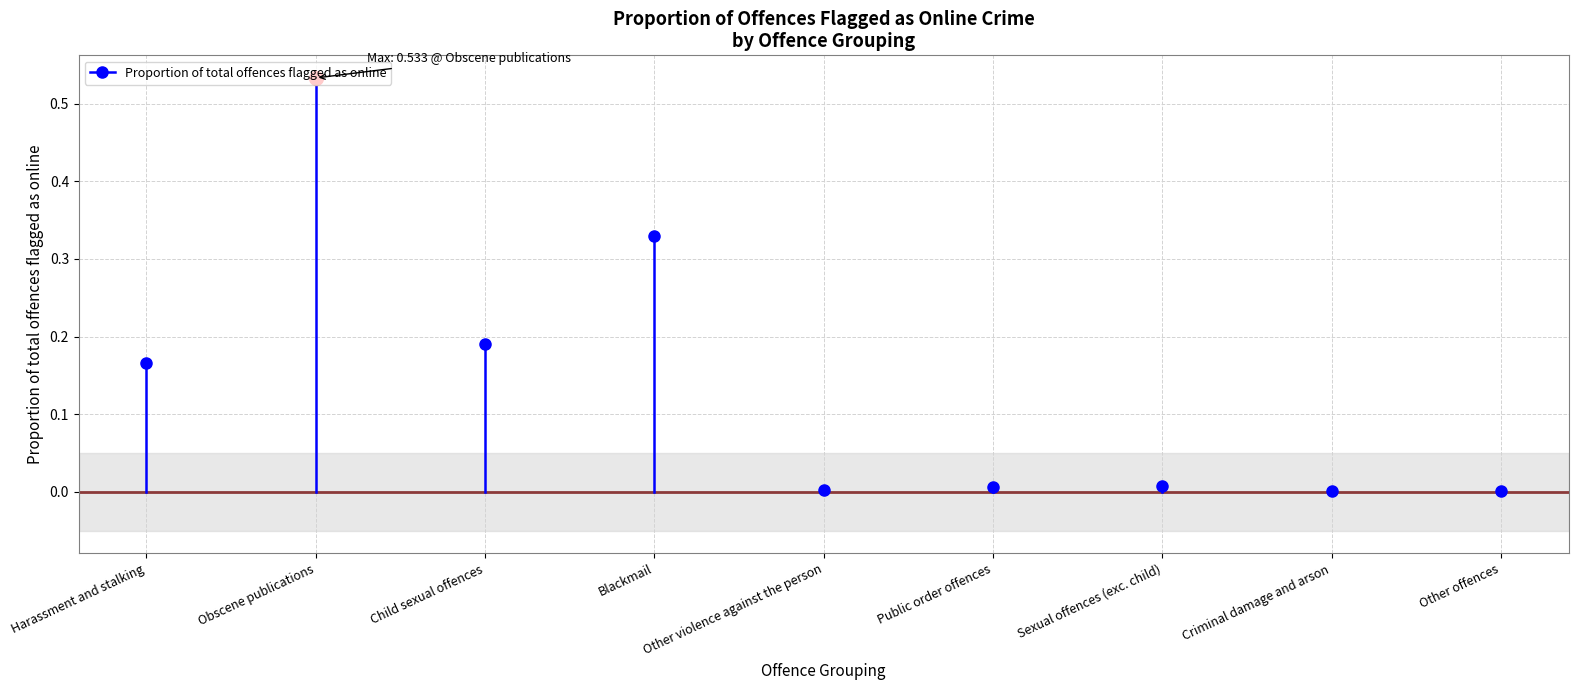

Where is the data nearest to the value 0?

Criminal damage and arson